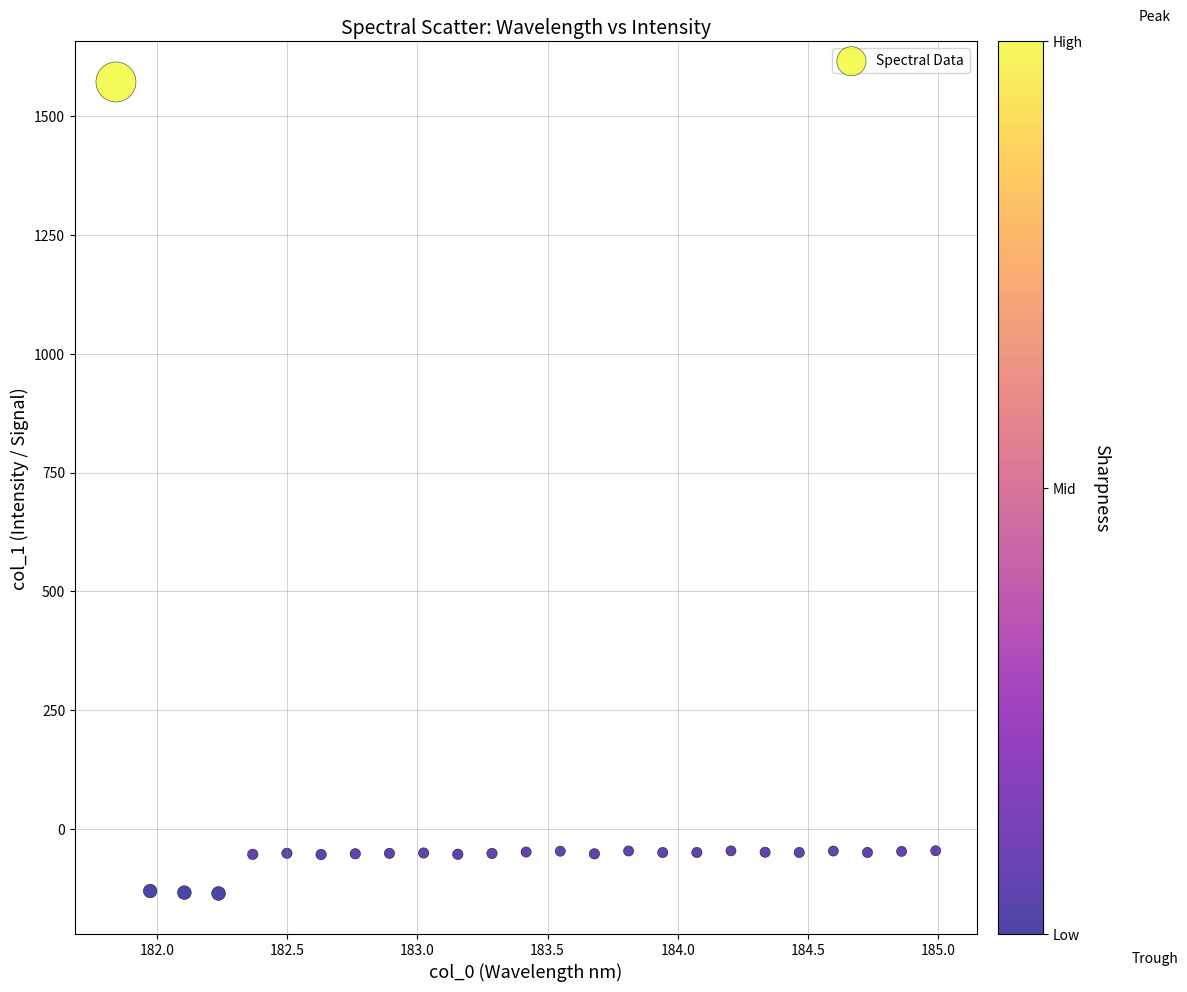

What is the range of Y values (max minus min)?

1707.2